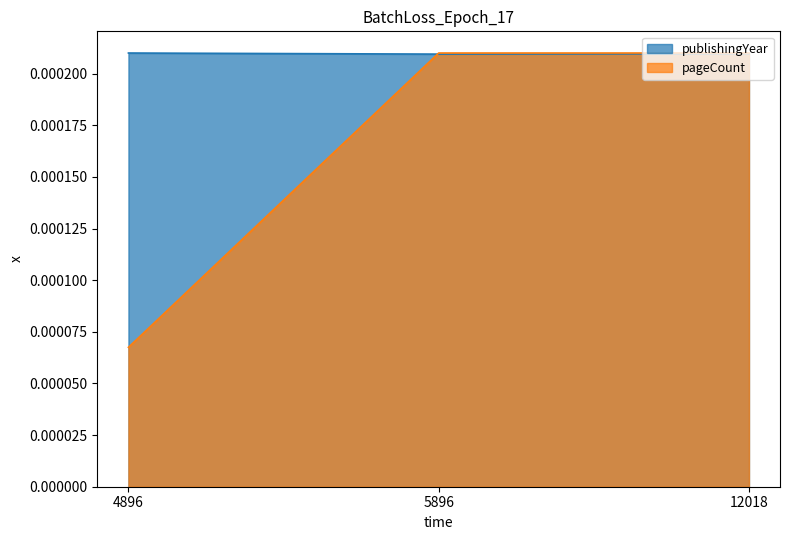

Reading left to right, what are all the values shown in this chart?

publishingYear: 4896=0.0	5896=0.0	12018=0.0
pageCount: 4896=0.0	5896=0.0	12018=0.0